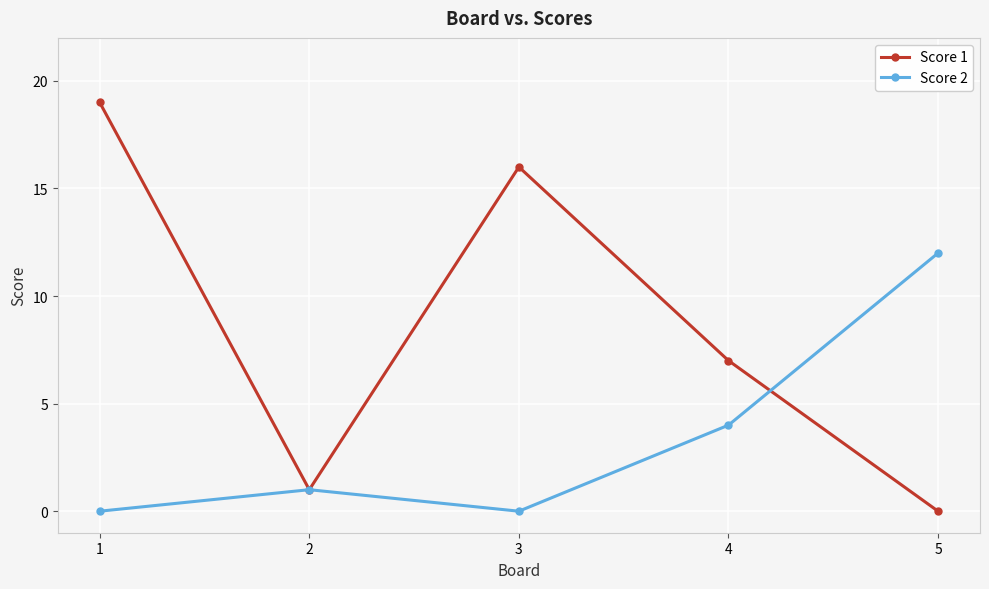

How many data points in Score 1 are less than 7?

2